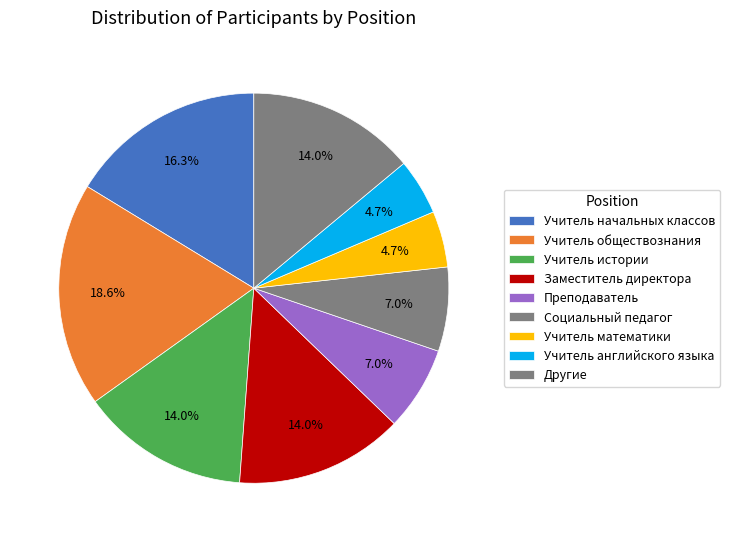

How many slices are in this pie chart?

9